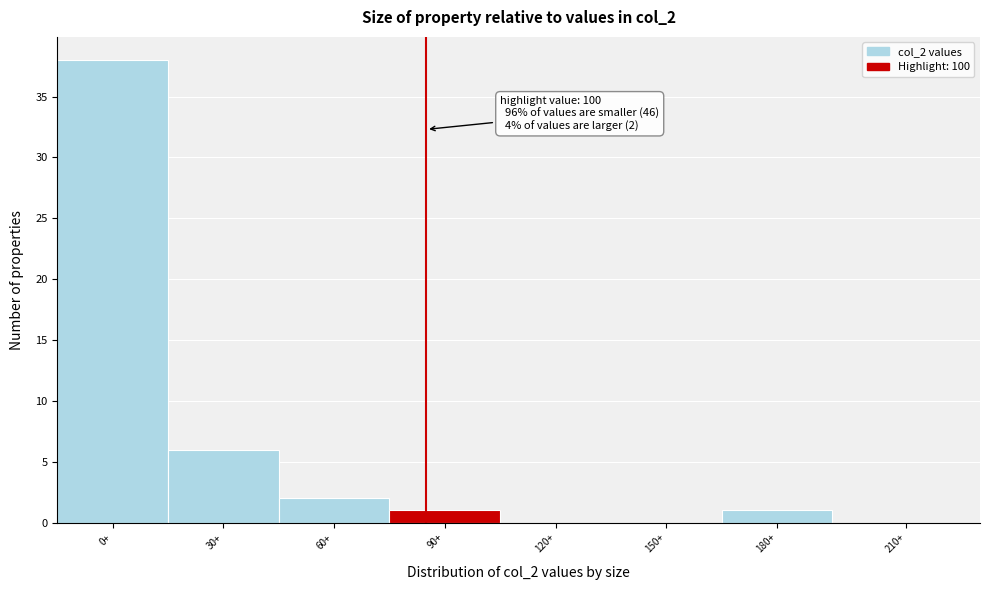

Reading right to left, extract all data points from this chart.

210+=0	180+=1	150+=0	120+=0	90+=1	60+=2	30+=6	0+=38